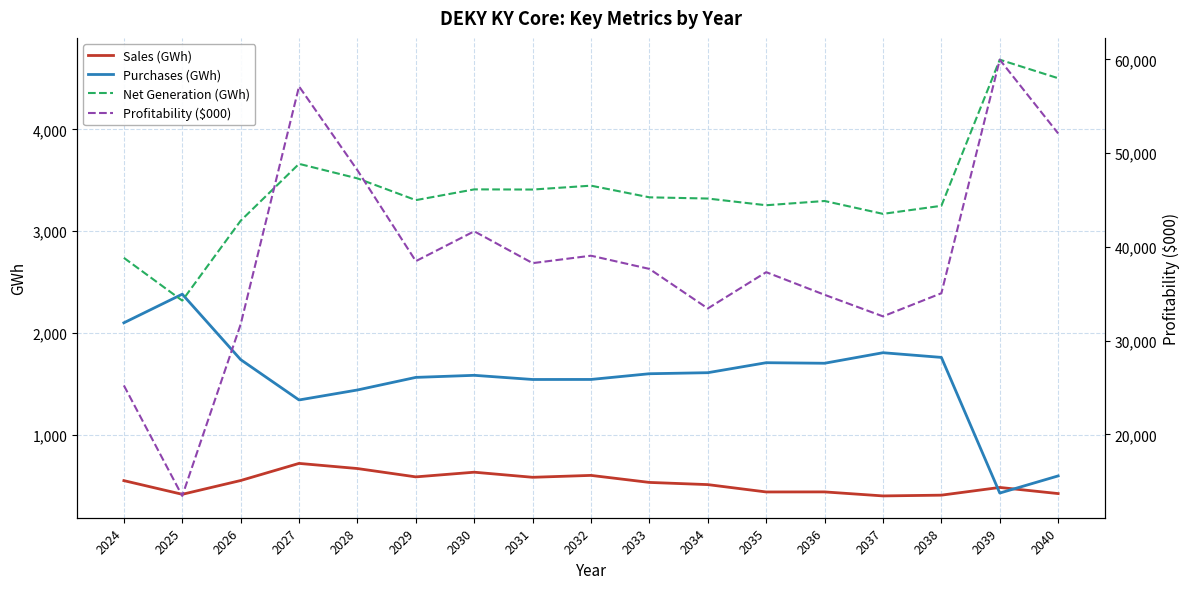

What is the difference between the Sales (GWh) values at 2036 and 2028?

229.6